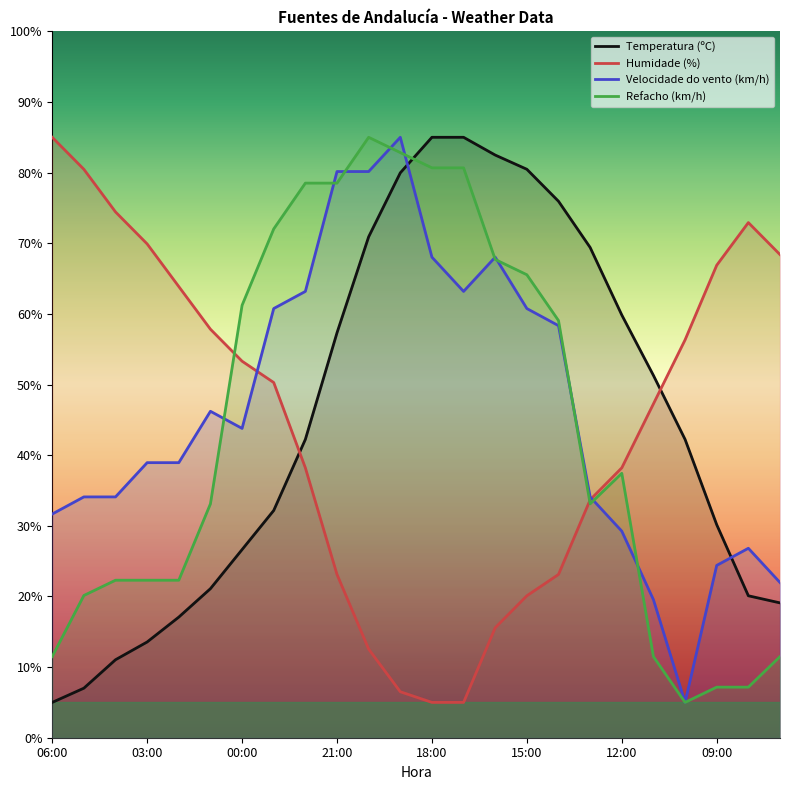

At how many categories does at least one series exceed 79?

9